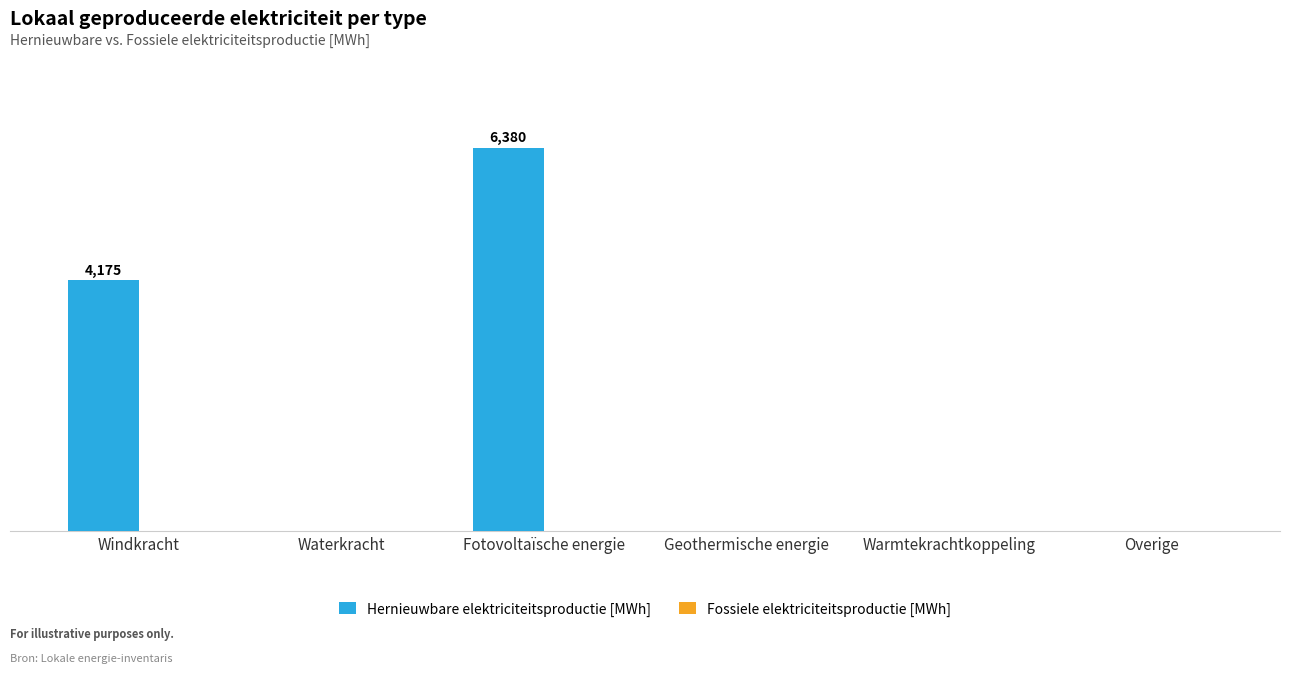

Reading left to right, extract all data points from this chart.

Hernieuwbare elektriciteitsproductie [MWh]: Windkracht=4174.6	Waterkracht=0.0	Fotovoltaïsche energie=6379.5	Geothermische energie=0.0	Warmtekrachtkoppeling=0.0	Overige=0.0
Fossiele elektriciteitsproductie [MWh]: Windkracht=0.0	Waterkracht=0.0	Fotovoltaïsche energie=0.0	Geothermische energie=0.0	Warmtekrachtkoppeling=0.0	Overige=0.0